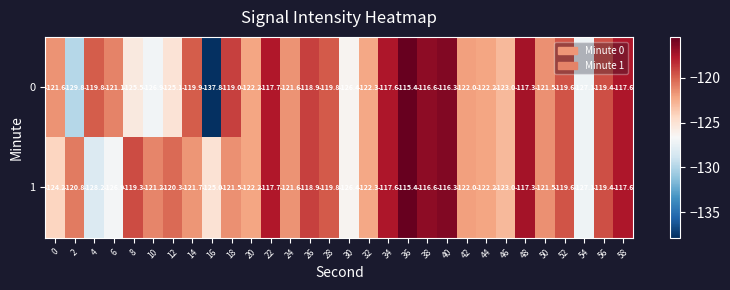

At which label is 0 closest to -126?

30